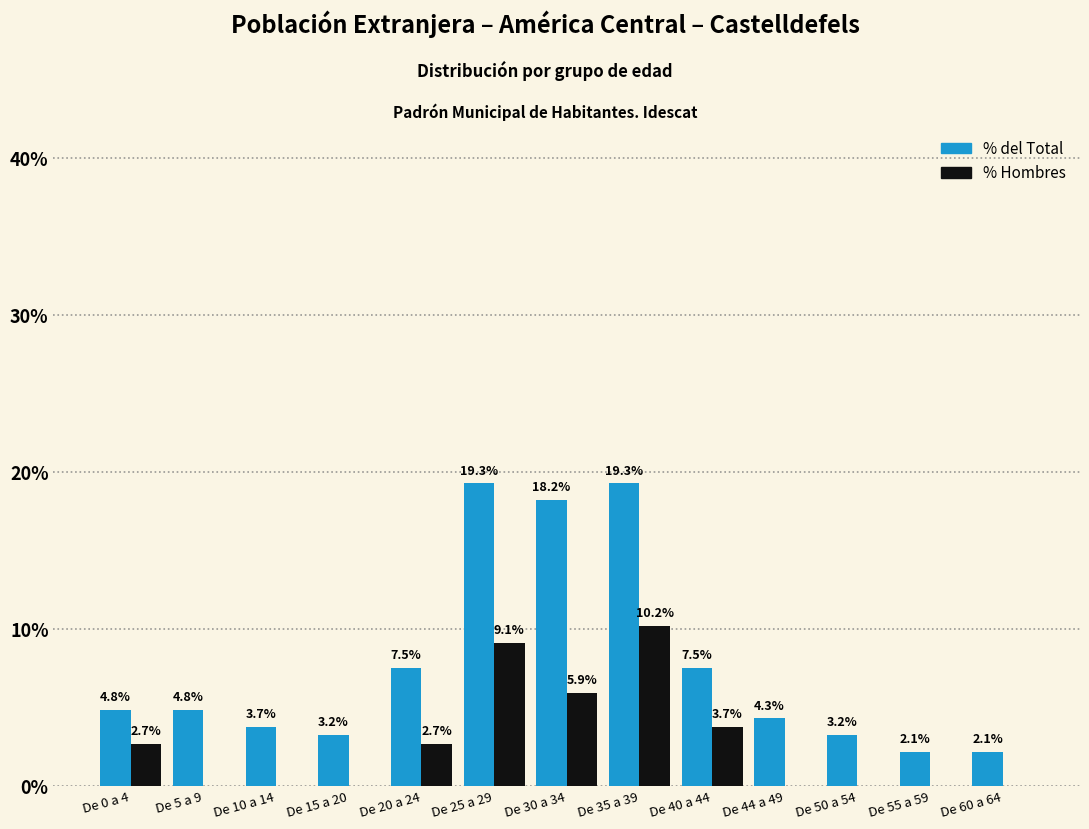

Reading left to right, extract all data points from this chart.

% del Total: De 0 a 4=4.8	De 5 a 9=4.8	De 10 a 14=3.7	De 15 a 20=3.2	De 20 a 24=7.5	De 25 a 29=19.3	De 30 a 34=18.2	De 35 a 39=19.3	De 40 a 44=7.5	De 44 a 49=4.3	De 50 a 54=3.2	De 55 a 59=2.1	De 60 a 64=2.1
% Hombres: De 0 a 4=2.7	De 5 a 9=0.0	De 10 a 14=0.0	De 15 a 20=0.0	De 20 a 24=2.7	De 25 a 29=9.1	De 30 a 34=5.9	De 35 a 39=10.2	De 40 a 44=3.7	De 44 a 49=0.0	De 50 a 54=0.0	De 55 a 59=0.0	De 60 a 64=0.0